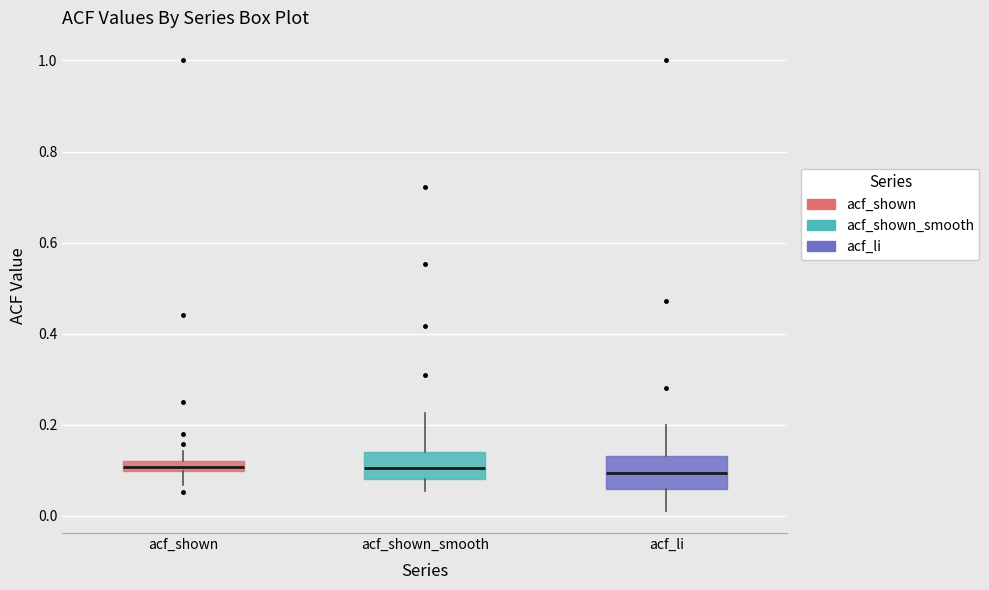

Where does the lower whisker of the box for acf_li end on the y-axis? The values are not printed on the chart, so give them approximately, as read against the axis.

0.02